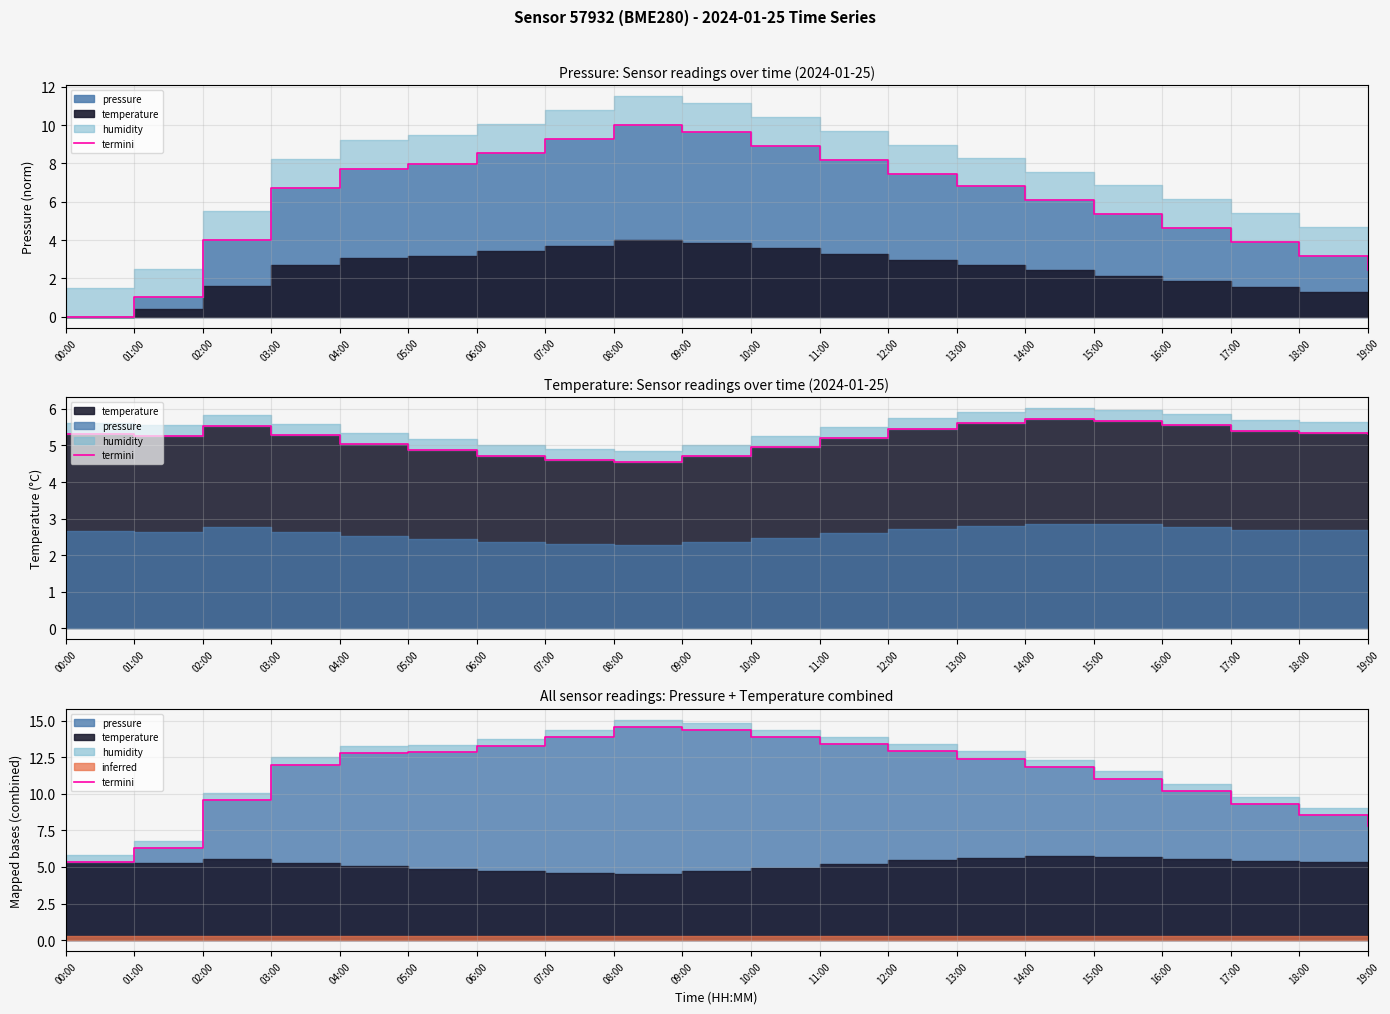

What position from the left is 14:00?

15